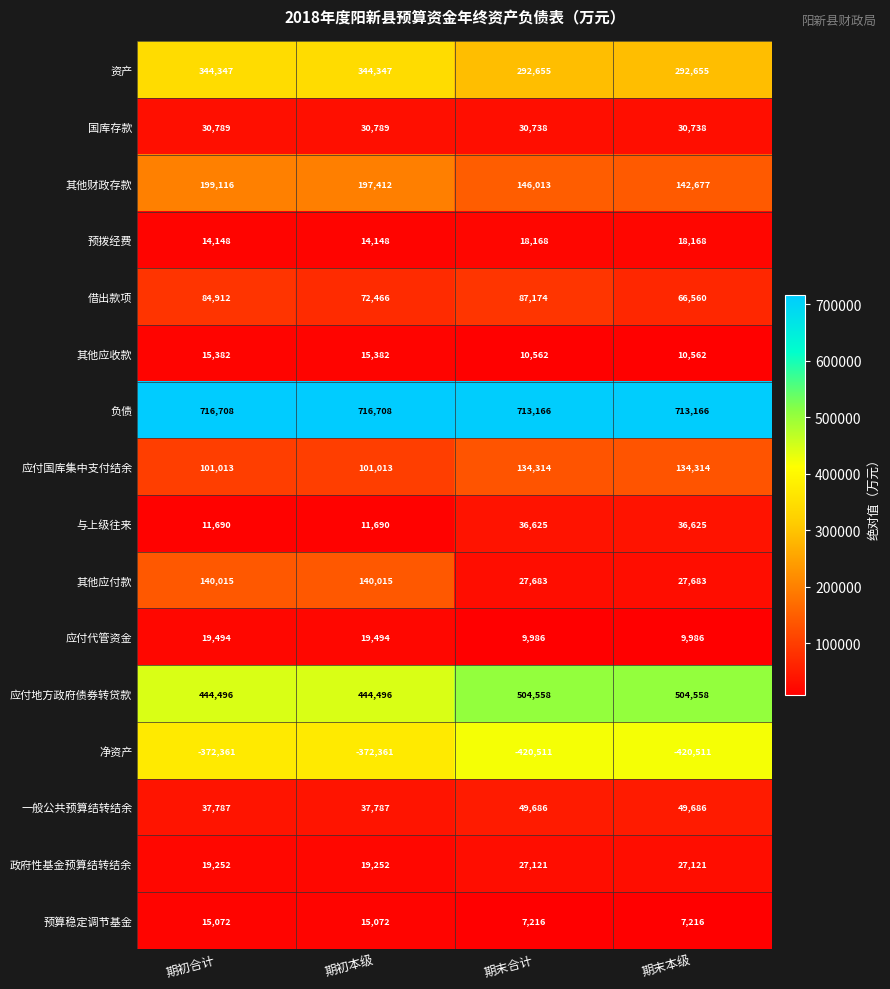

What is the sum of the 政府性基金预算结转结余 values at 期末本级 and 期末合计?

54242